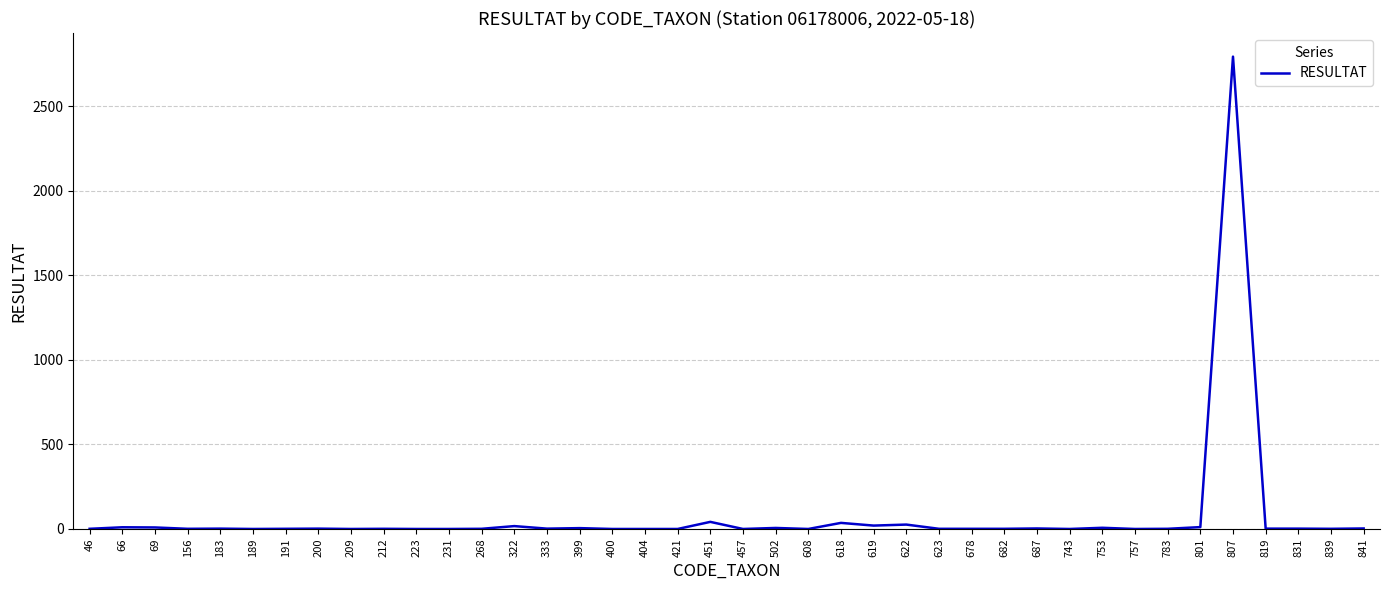

The chart shows a value of 1 at 268. True or false?

True